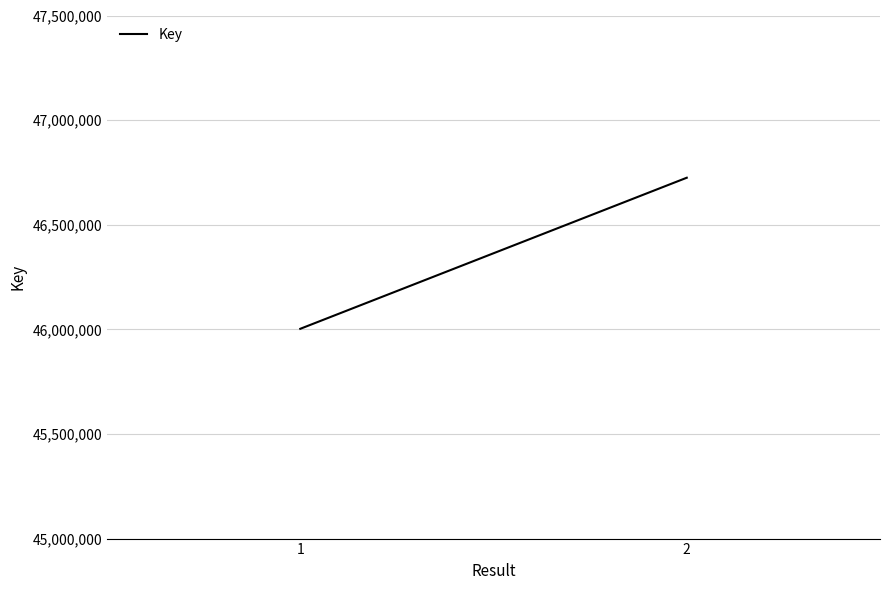

Rank the categories by value from lowest to highest.

1, 2